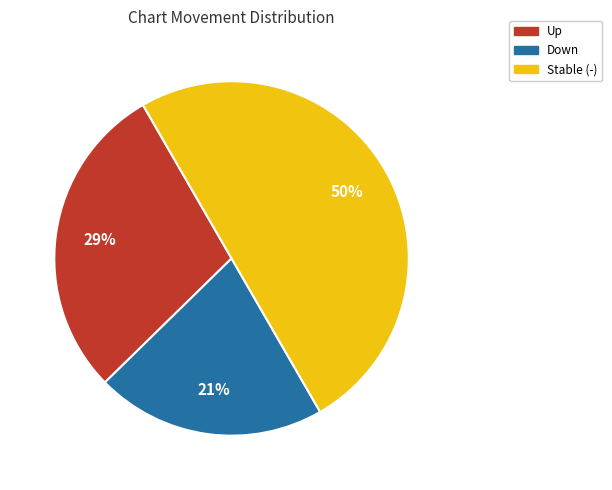

Rank the categories by value from highest to lowest.

Stable (-), Up, Down